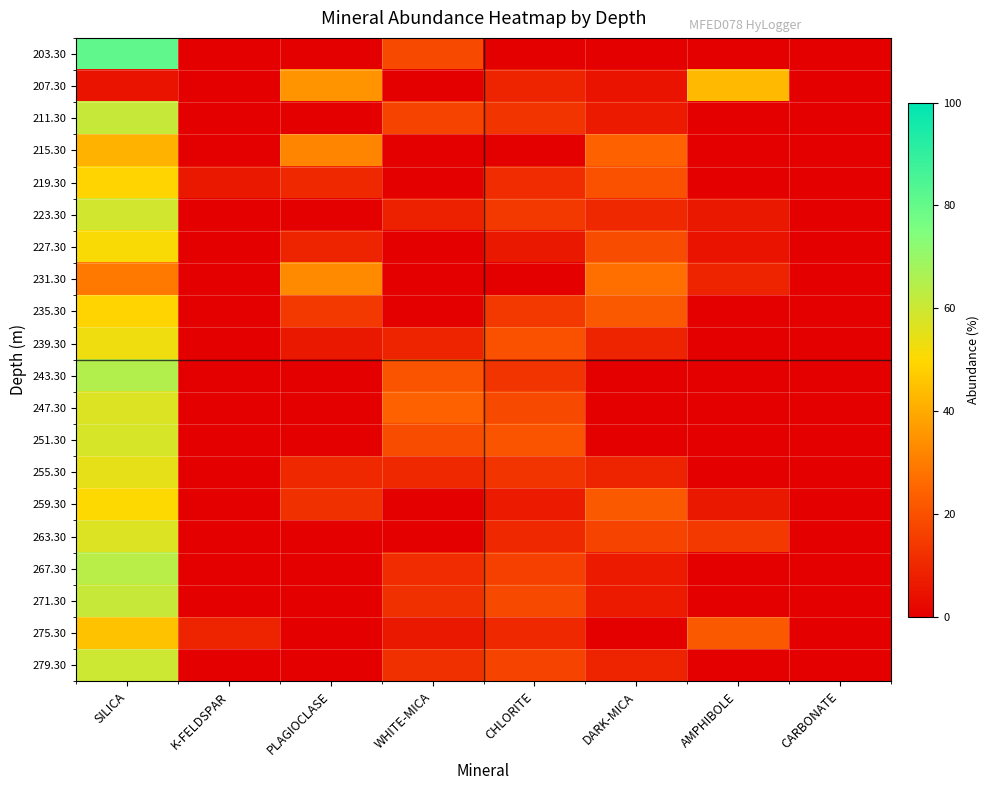

Which series changed the most between DARK-MICA and AMPHIBOLE?

207.30